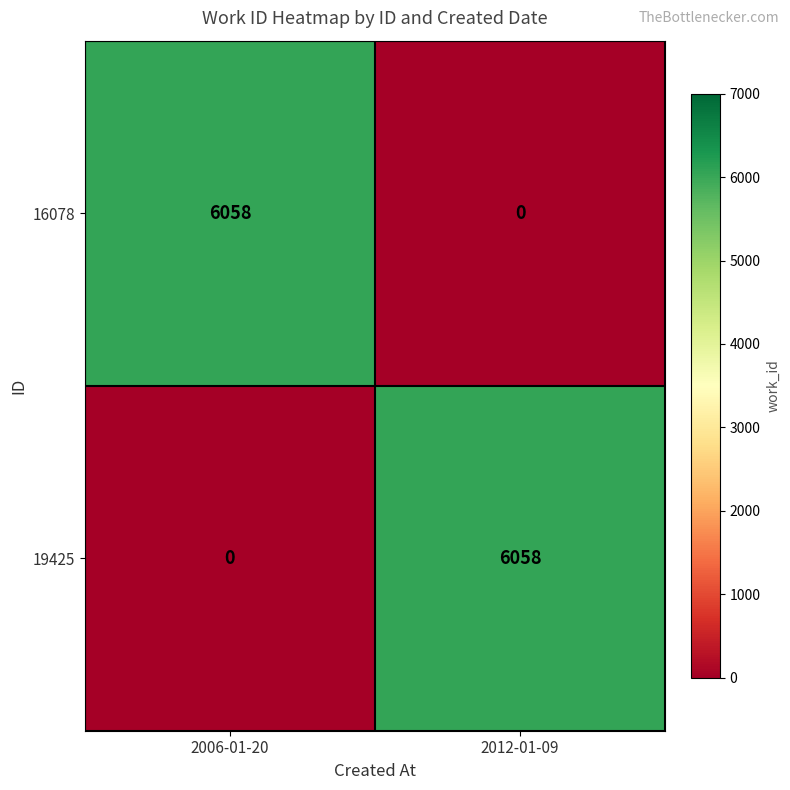

What is the greatest value displayed?

6058